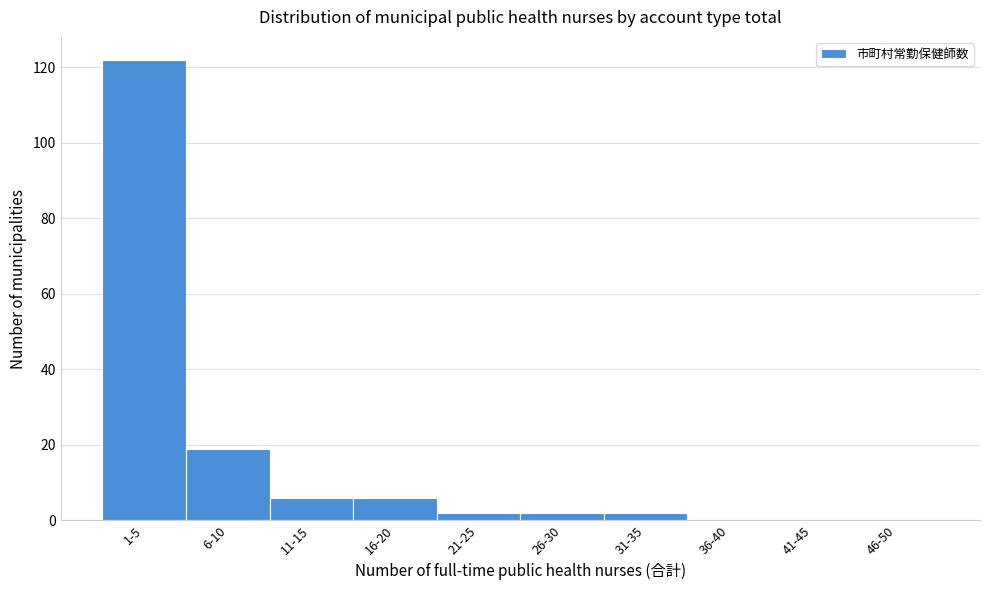

Reading left to right, extract all data points from this chart.

1-5=122	6-10=19	11-15=6	16-20=6	21-25=2	26-30=2	31-35=2	36-40=0	41-45=0	46-50=0